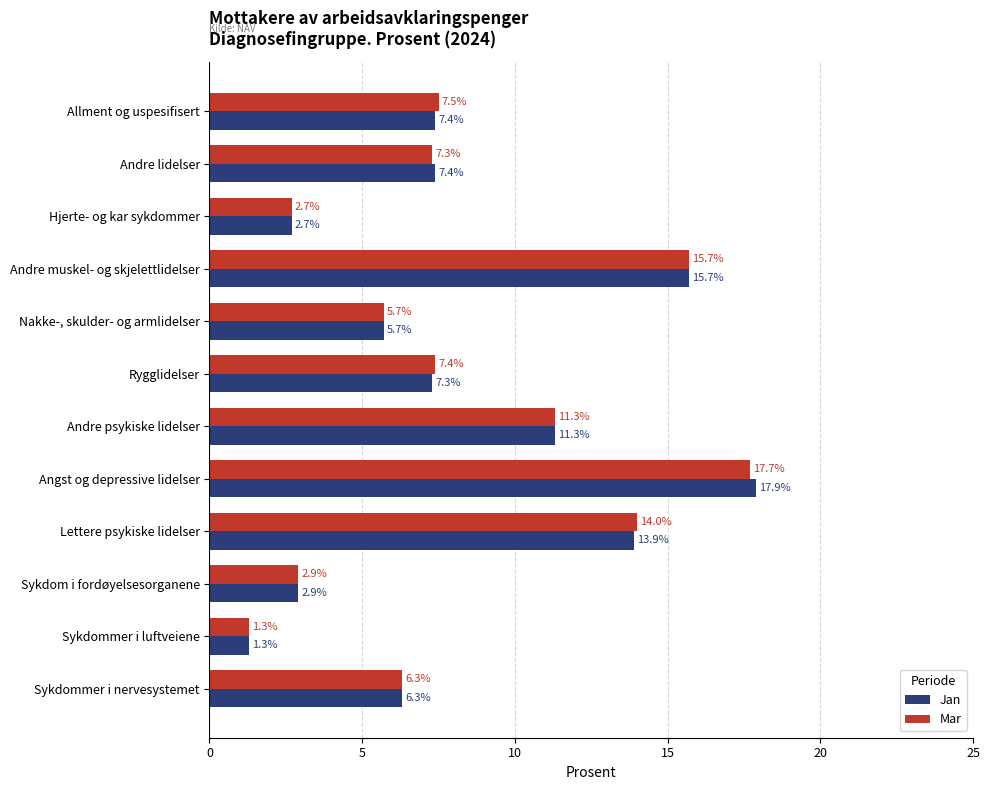

At how many categories does at least one series exceed 7?

7